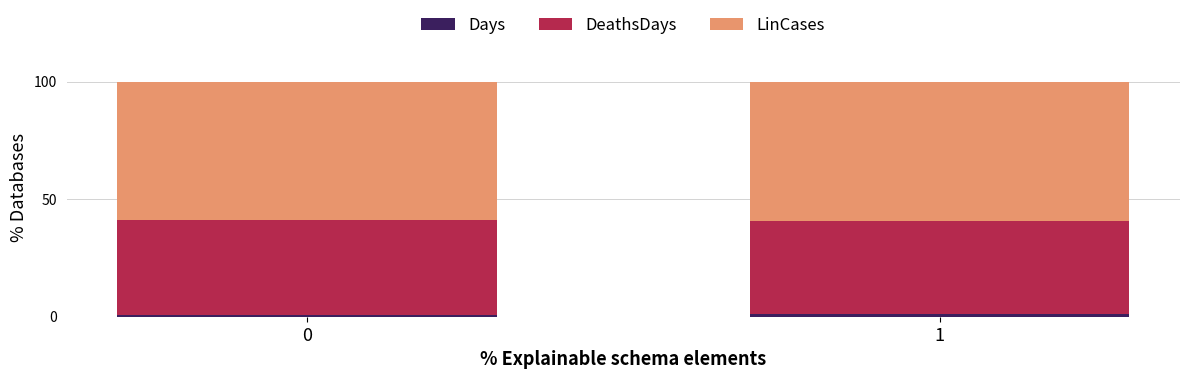

What are all the series names shown in the legend?

Days, DeathsDays, LinCases